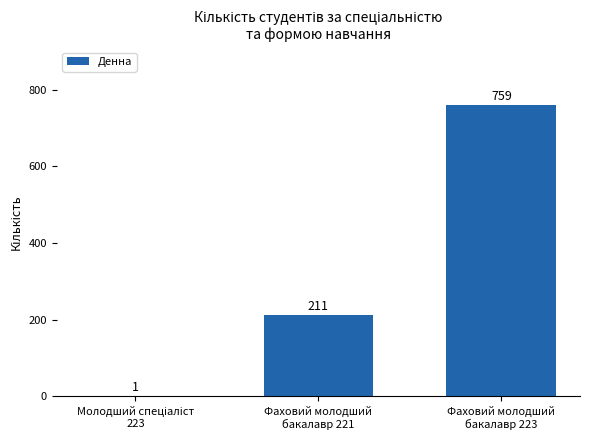

What is the sum of all values?

971